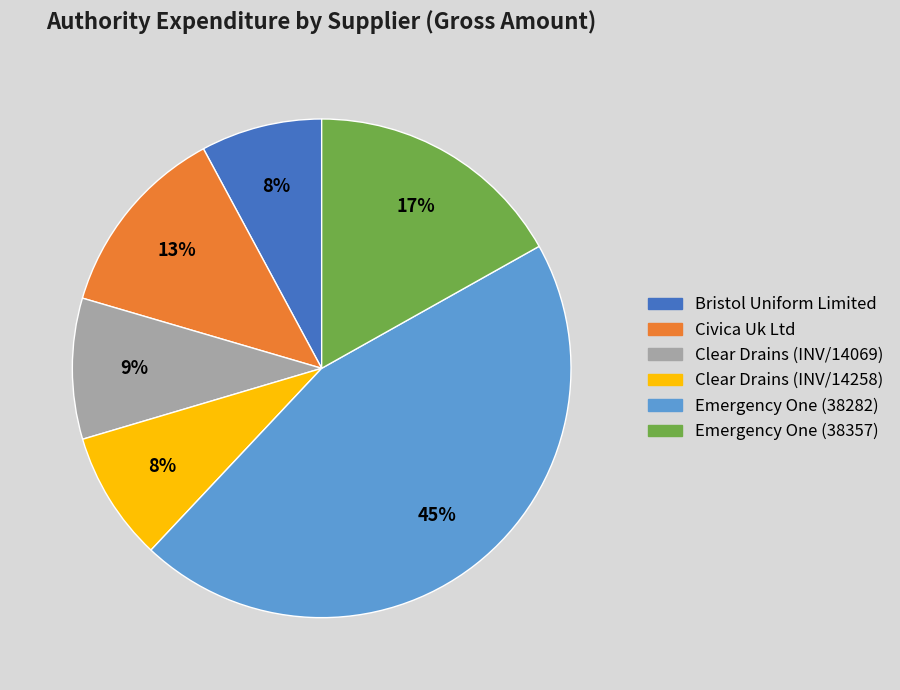

To the nearest percent, what portion does Emergency One (38357) represent?

17%